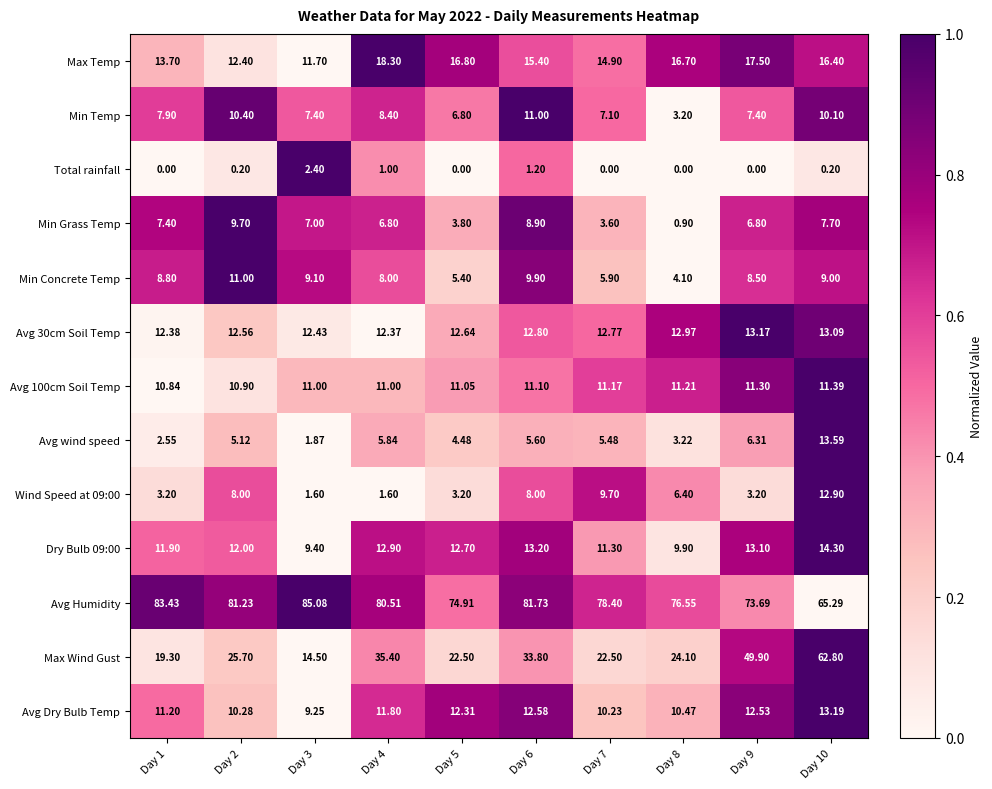

At how many categories does at least one series exceed 0?

10